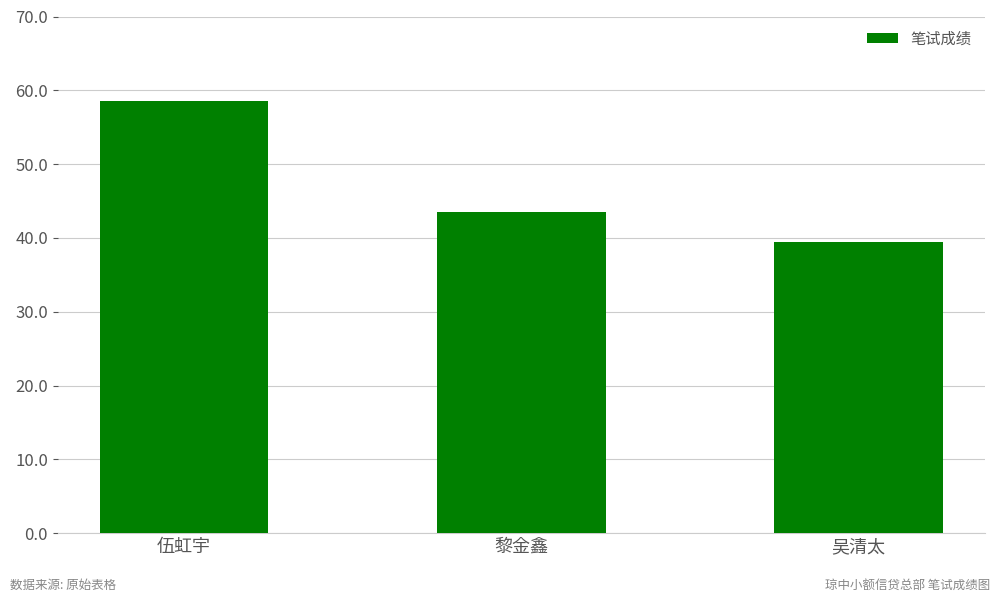

How many distinct data groups are displayed?

1